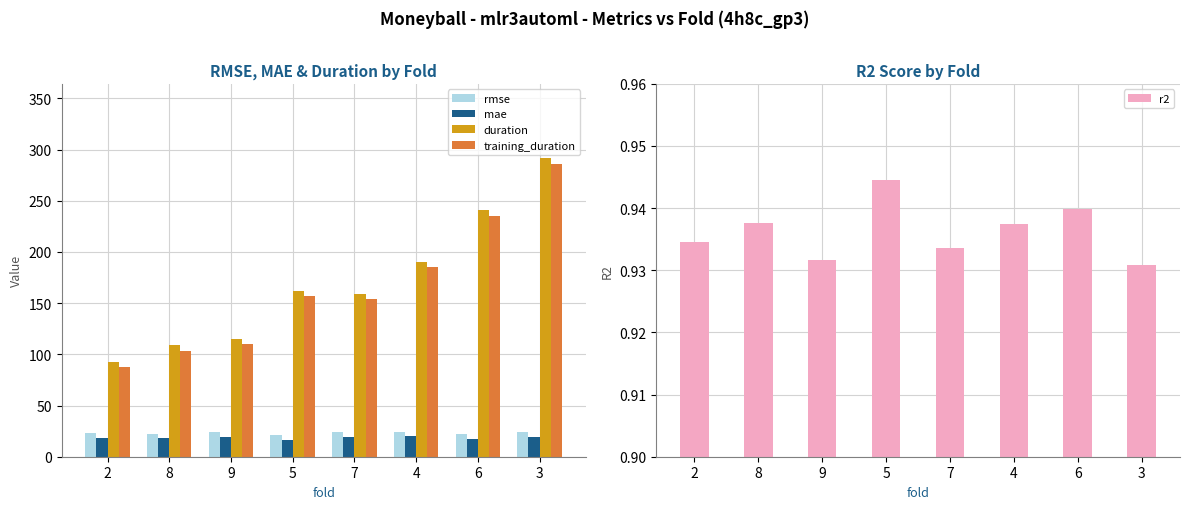

The r2 series shows 0.9 at 6. True or false?

True